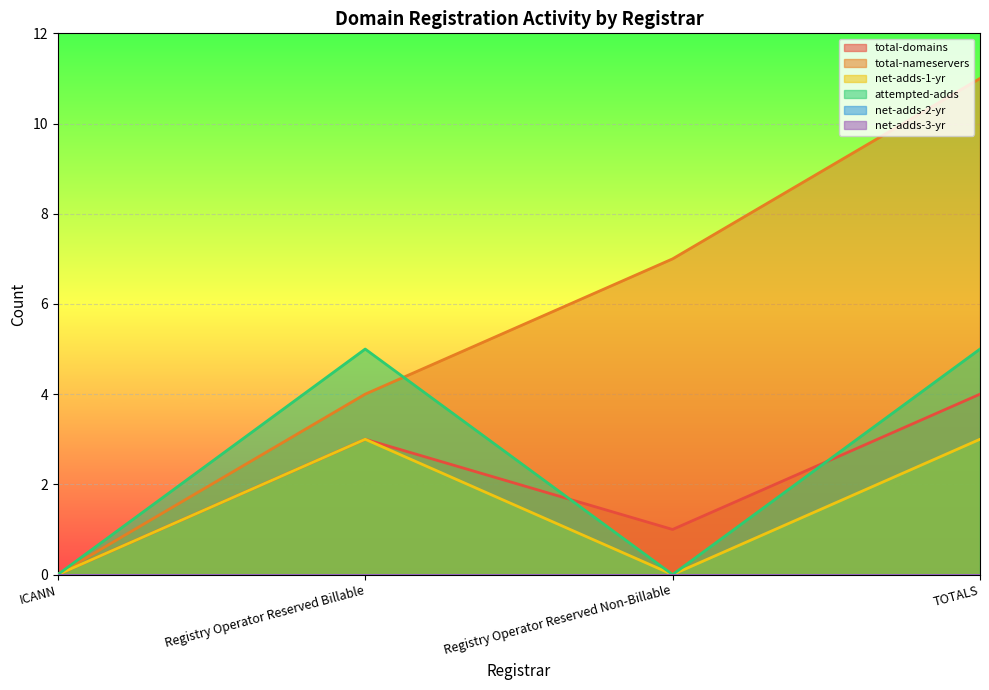

What is the label of the 4th point from the left?

TOTALS